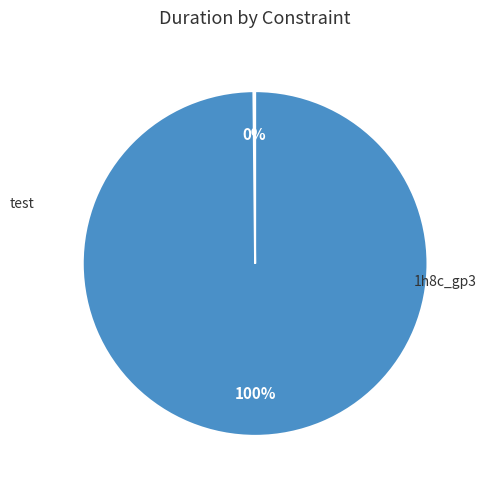

Is there a majority slice in this chart?

Yes